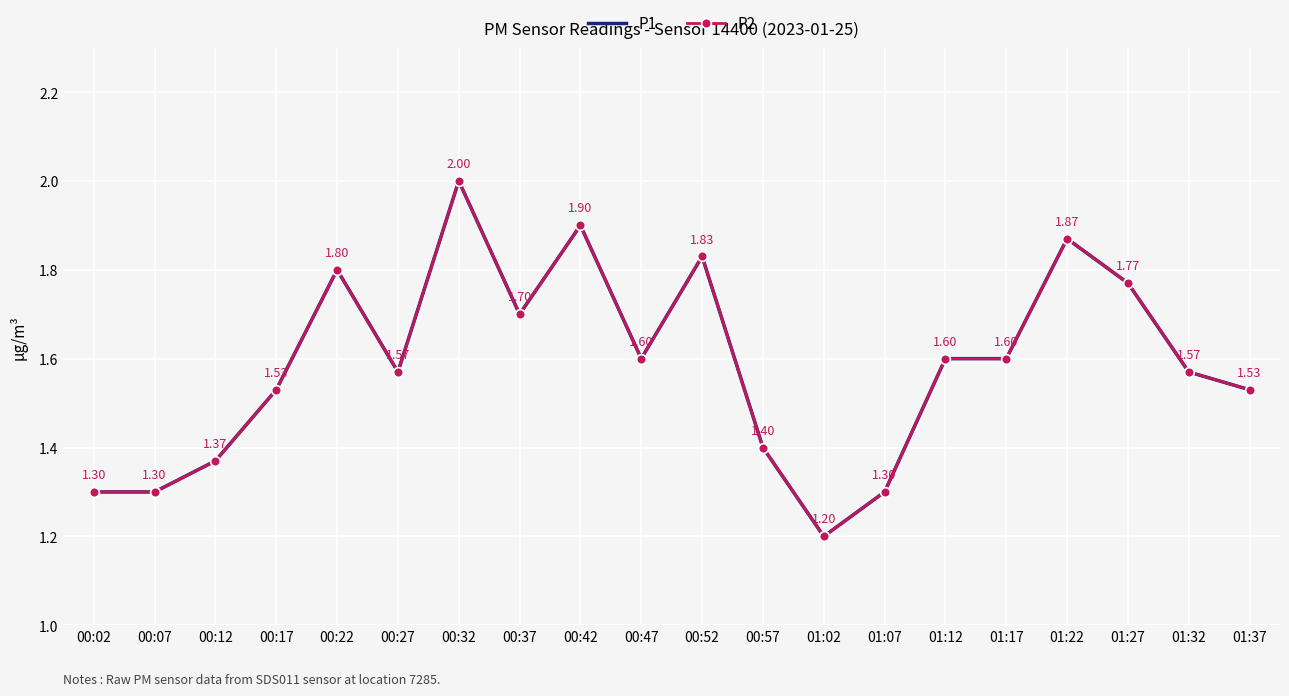

What is the label of the 19th point from the left?

01:32